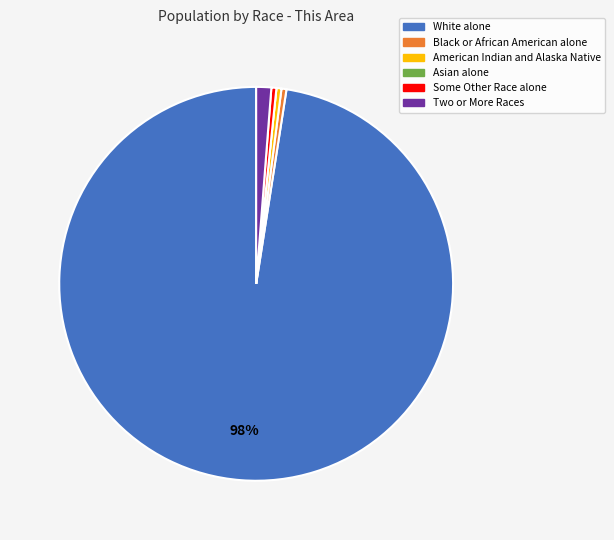

Is it true that Some Other Race alone is 0% of the pie?

True